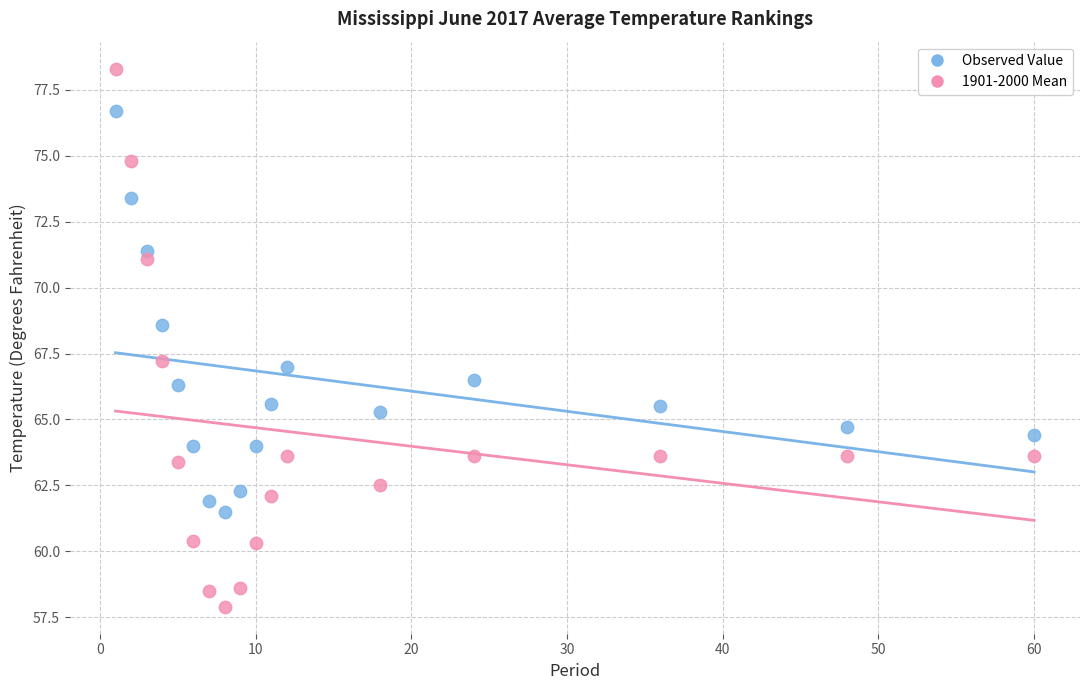

Which series contains the highest Y value?

1901-2000 Mean